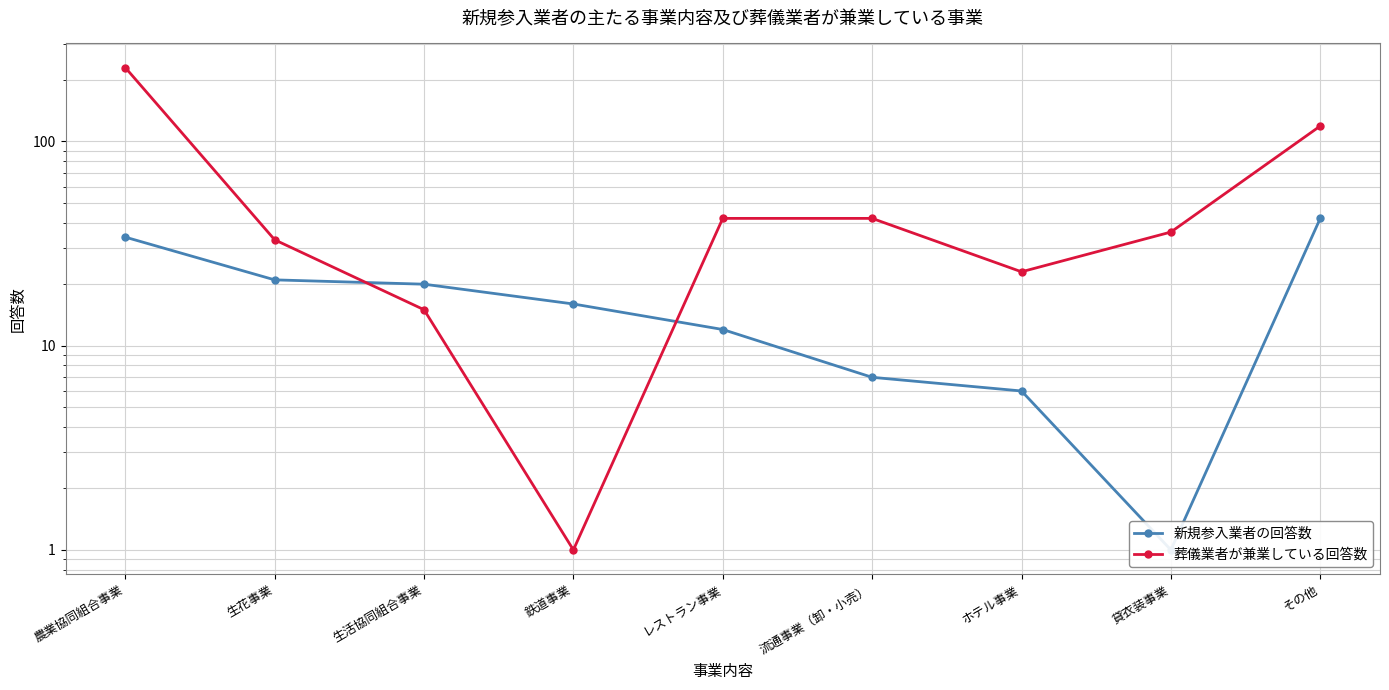

What is the label of the 6th point from the left?

流通事業（卸・小売）